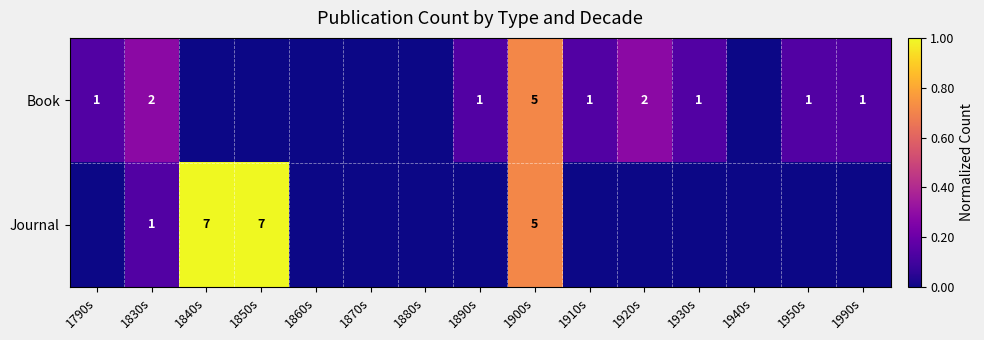

True or false: Book has a value of 2 at 1920s.

True